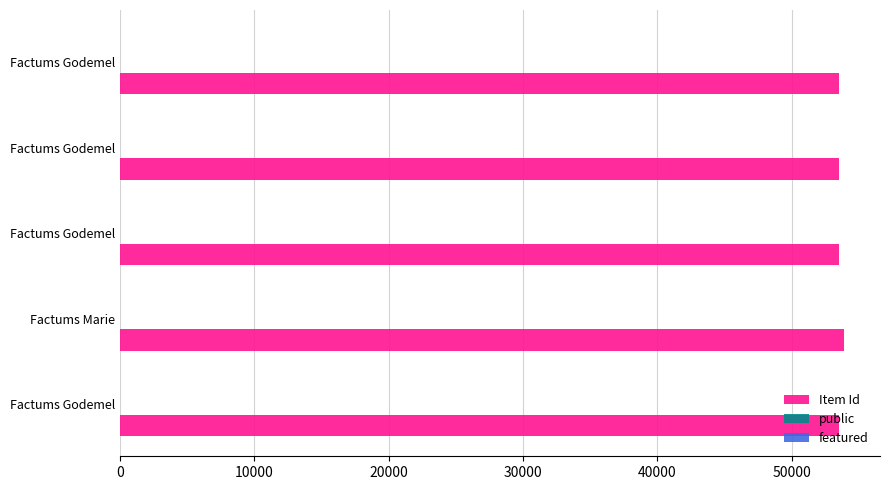

How many data points does each series have?

5